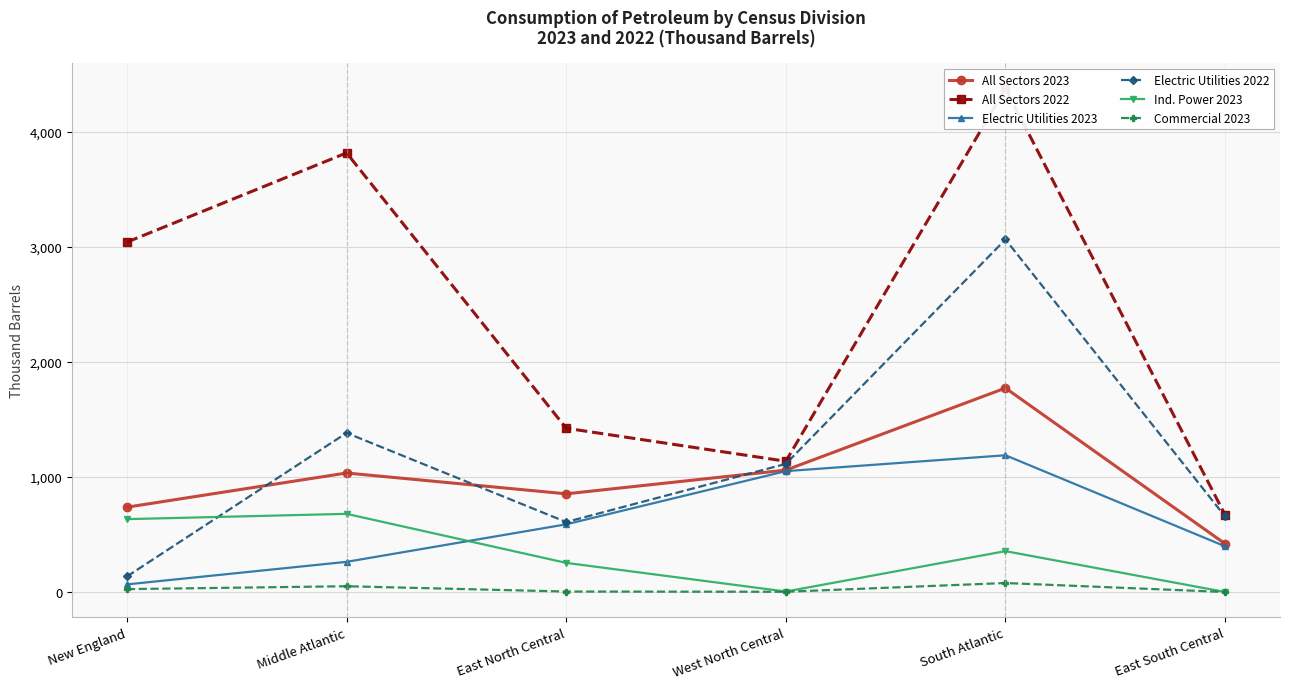

True or false: All Sectors 2022 and Electric Utilities 2023 intersect in this chart.

False